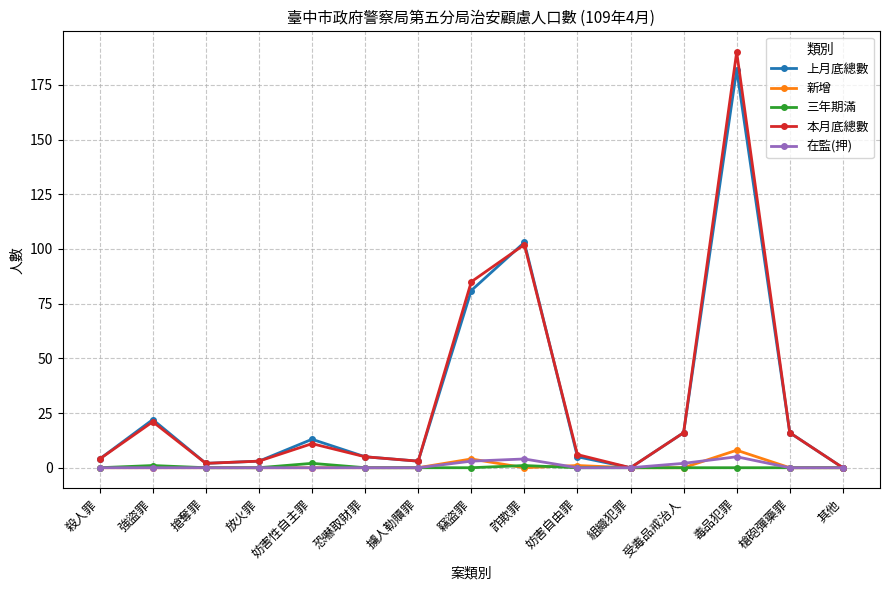

In 本月底總數, how many points are lower than both neighbors (excluding endpoints)?

3